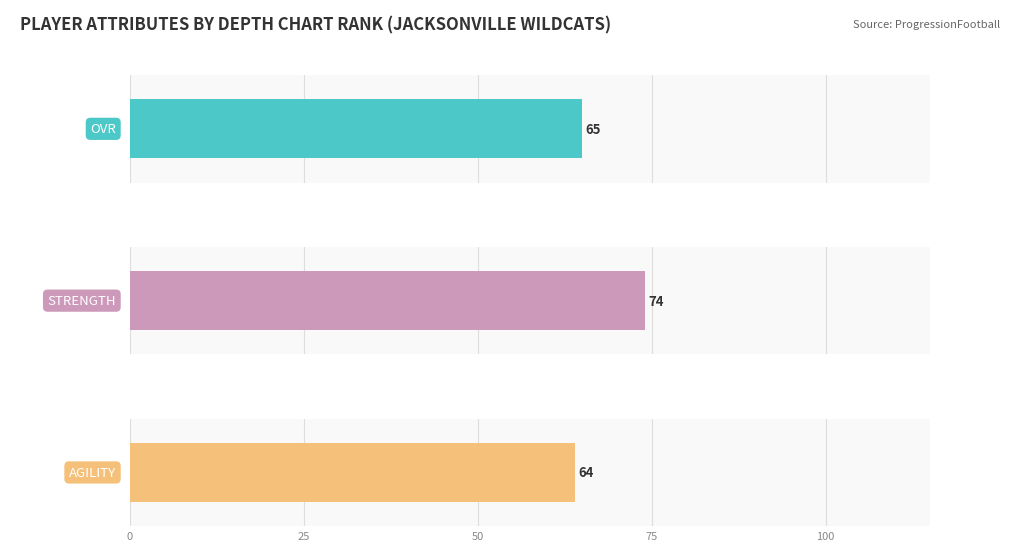

Read the agility value at Josh Lane (Rank 3), to the nearest 5.

65